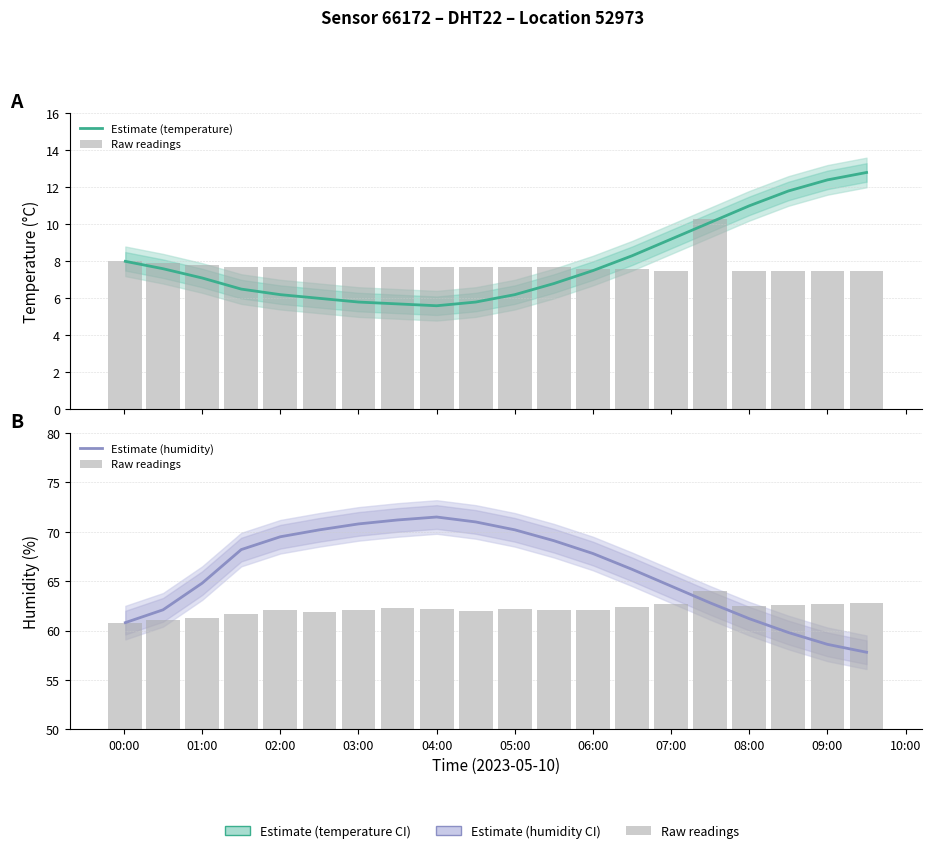

Is it true that Estimate (temperature) equals 2.7 at 09:00?

False